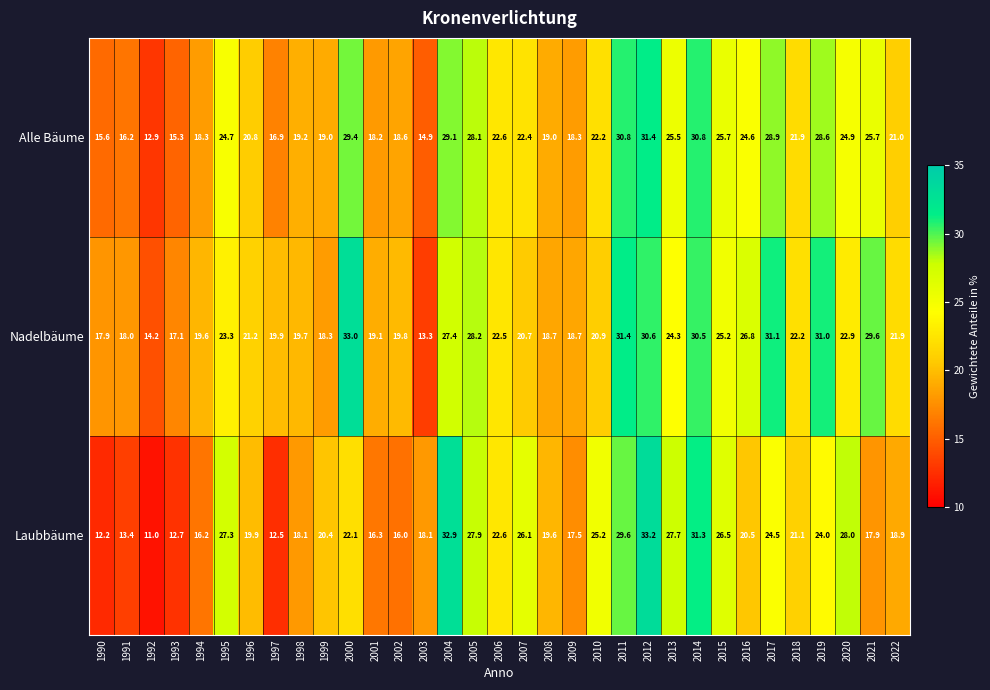

At 2011, list the series in order from largest to smallest.

Nadelbäume, Alle Bäume, Laubbäume